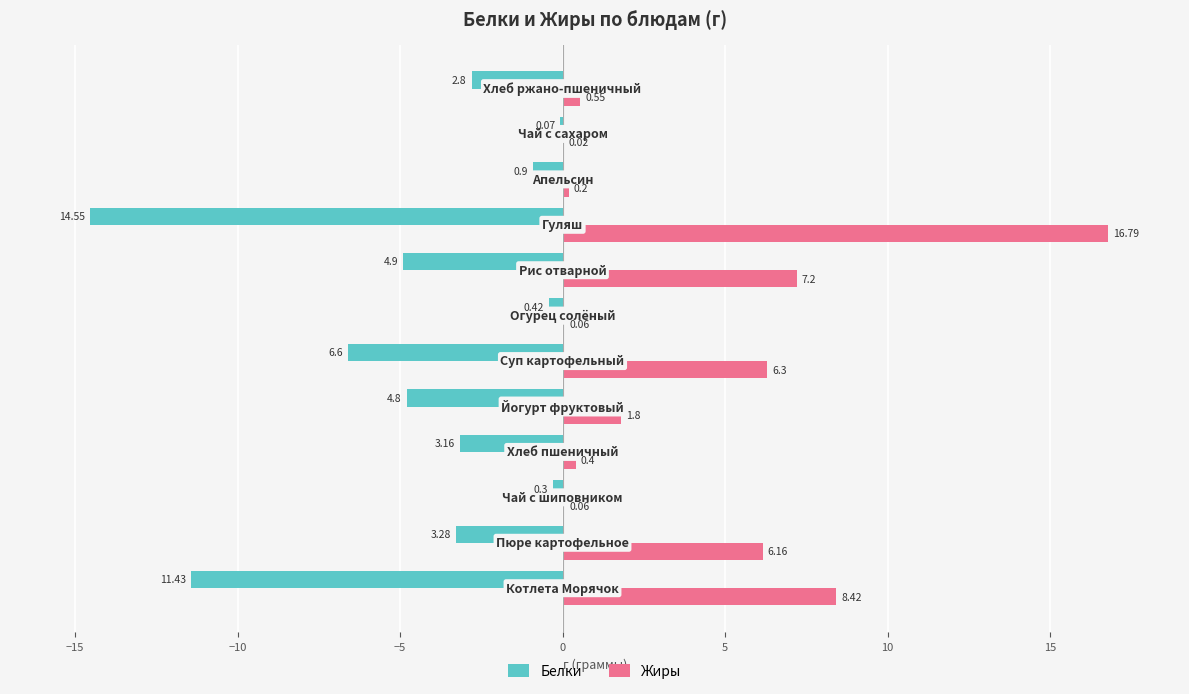

Reading right to left, extract all data points from this chart.

Белки: -2.8	-0.1	-0.9	-14.6	-4.9	-0.4	-6.6	-4.8	-3.2	-0.3	-3.3	-11.4
Жиры: 0.6	0.0	0.2	16.8	7.2	0.1	6.3	1.8	0.4	0.1	6.2	8.4